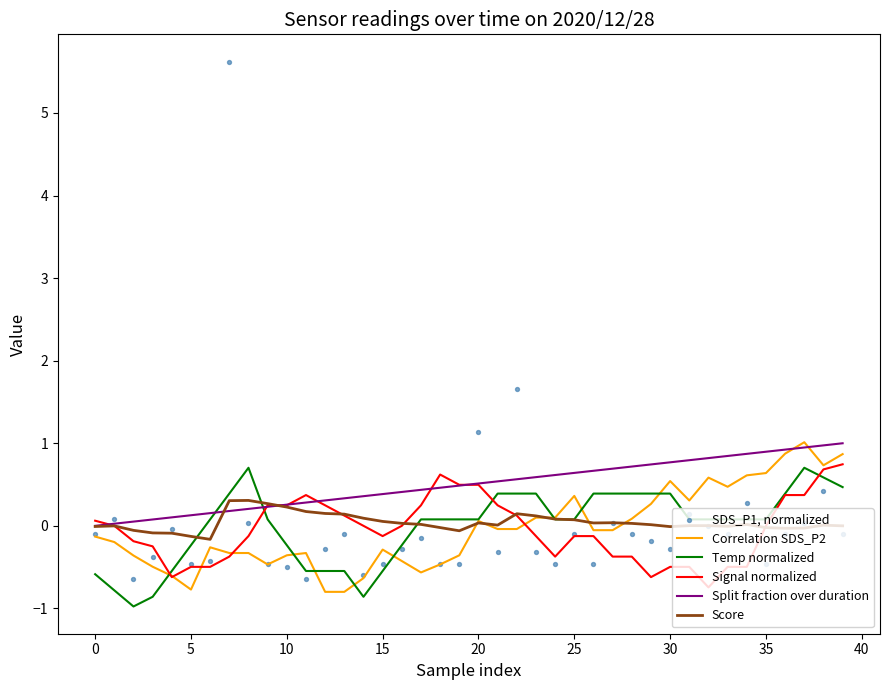

Which series reaches the minimum Y coordinate?

Temp normalized